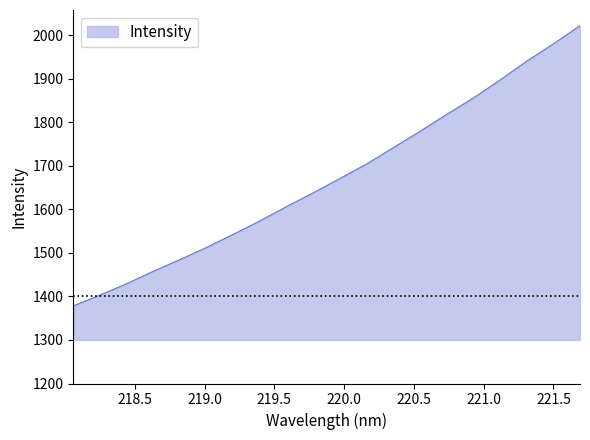

What is the difference between the maximum and minimum values?

643.7